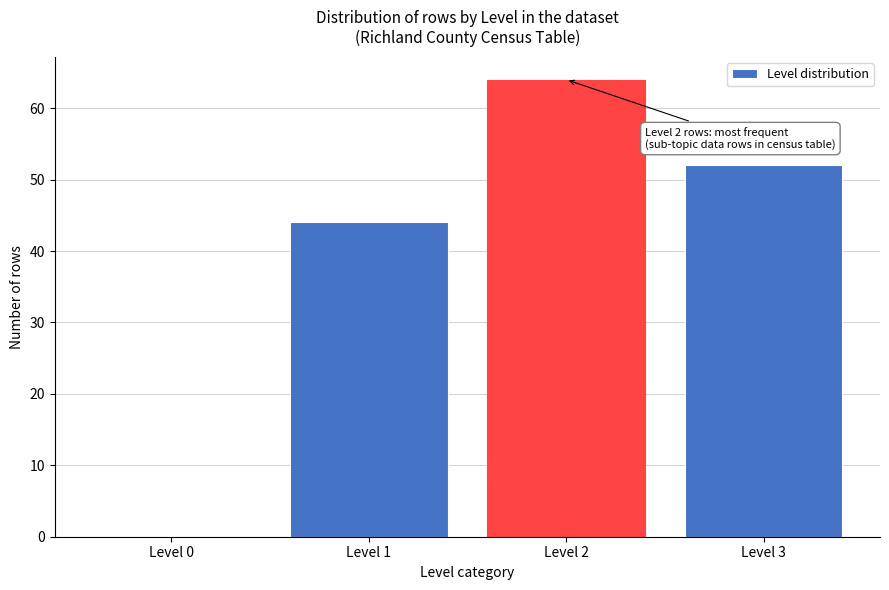

Reading right to left, list all the values displayed in this chart.

Level 3=52	Level 2=64	Level 1=44	Level 0=0